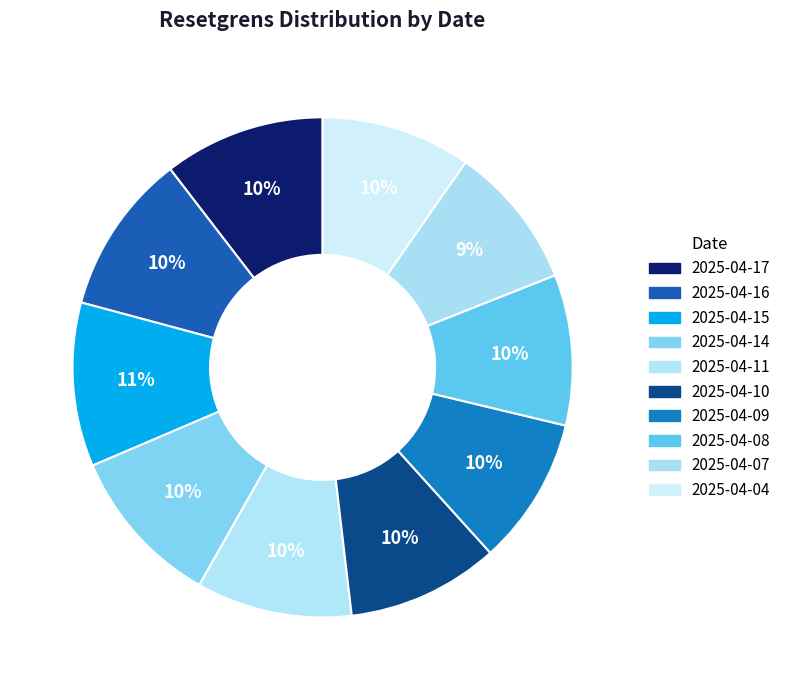

What portion of the pie excludes 2025-04-15?

89.4%